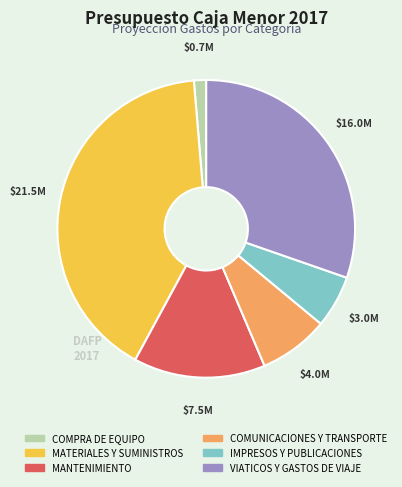

Combined, do MATERIALES Y SUMINISTROS and COMPRA DE EQUIPO account for over 50%?

No